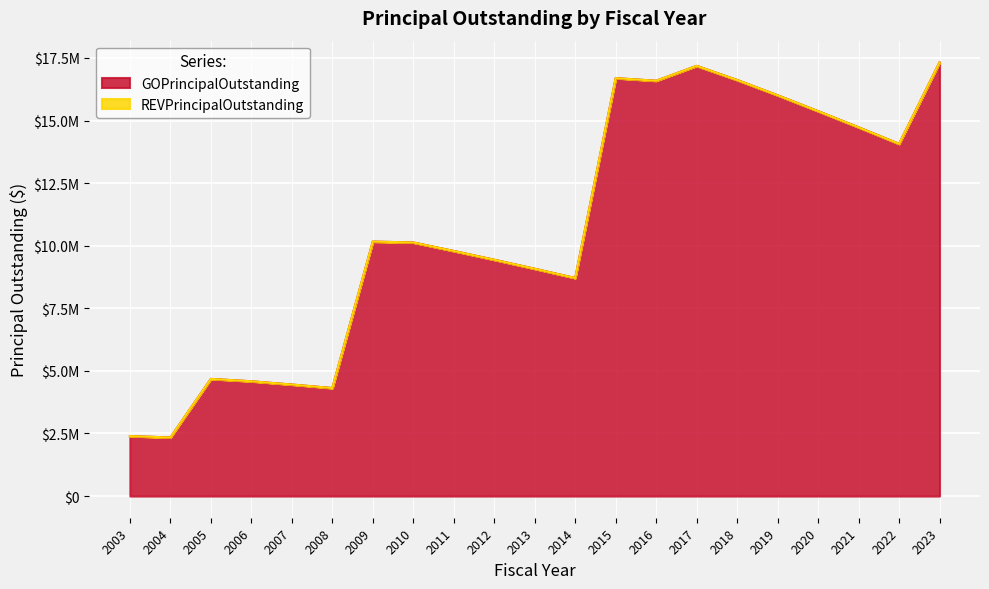

What is the greatest value displayed?

17325000